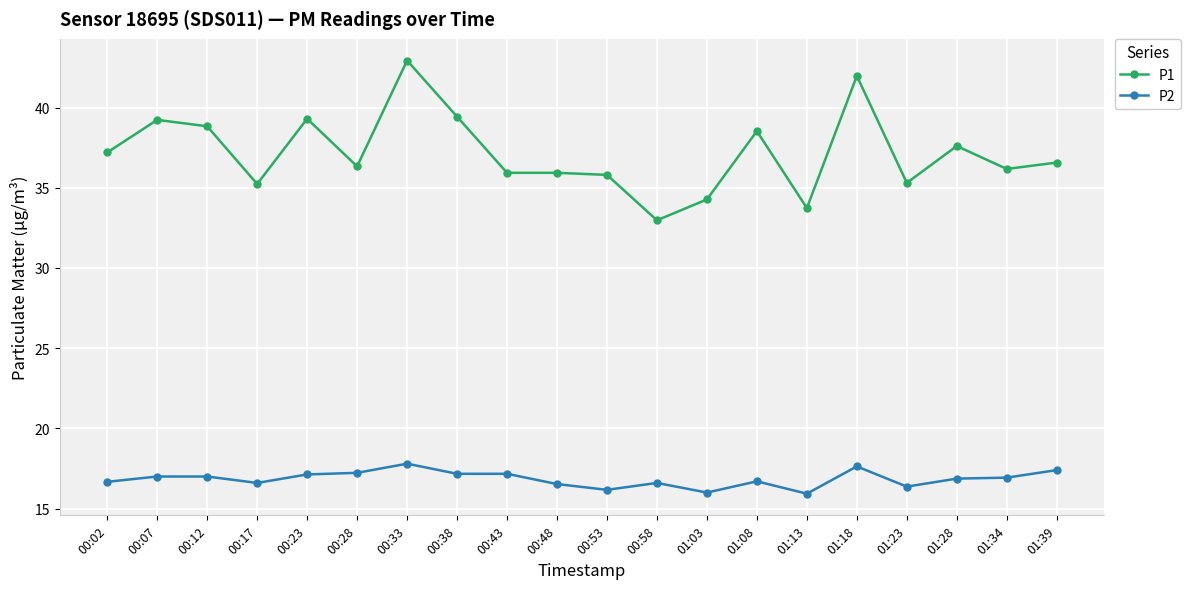

What is the average value of the P2 series?

16.8